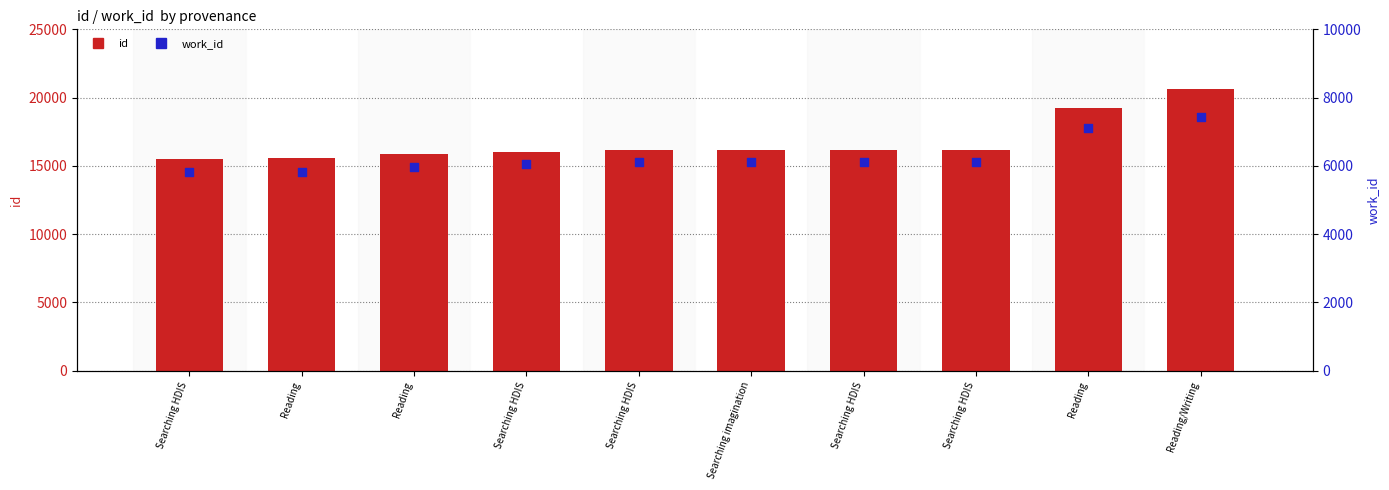

At which category is the sum across all series the highest?

Reading/Writing